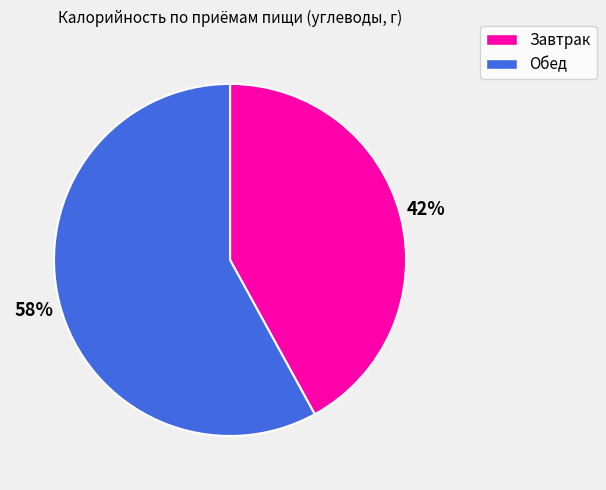

True or false: Обед accounts for 58% of the total.

True